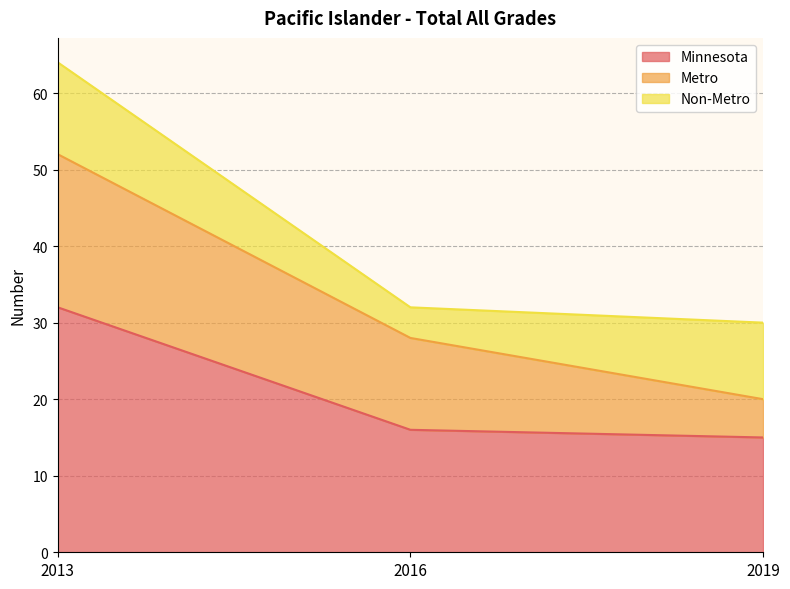

What is the highest value of the Non-Metro series?

12